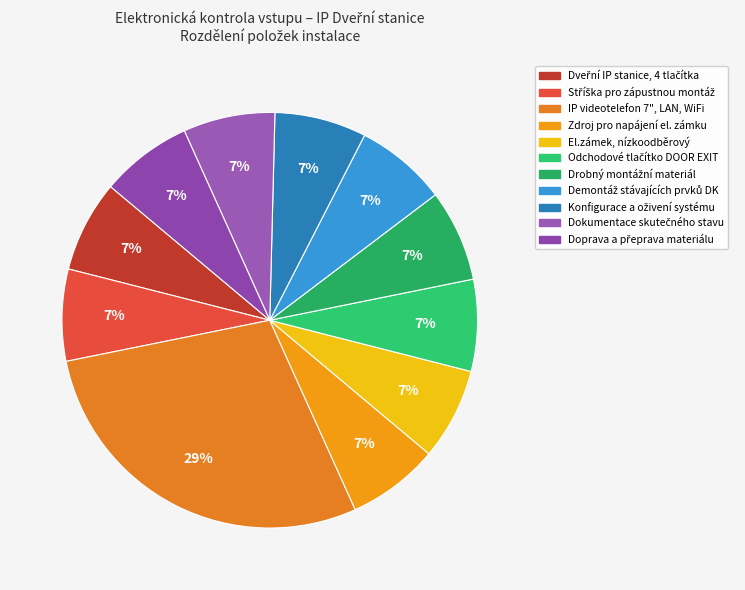

Is there any slice that represents more than half of the pie?

No